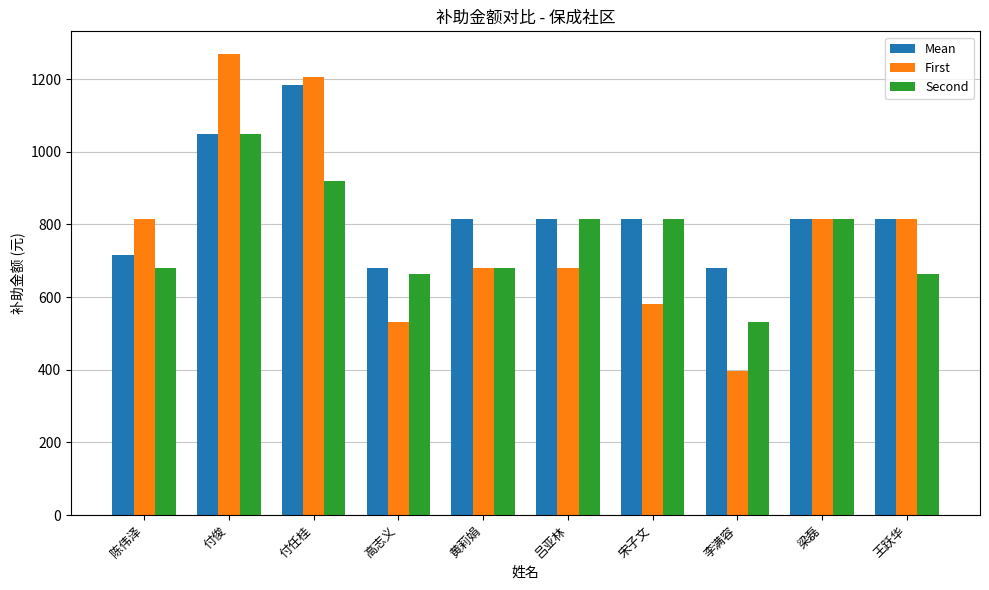

Rank the series by their maximum value, from lowest to highest.

Second, Mean, First